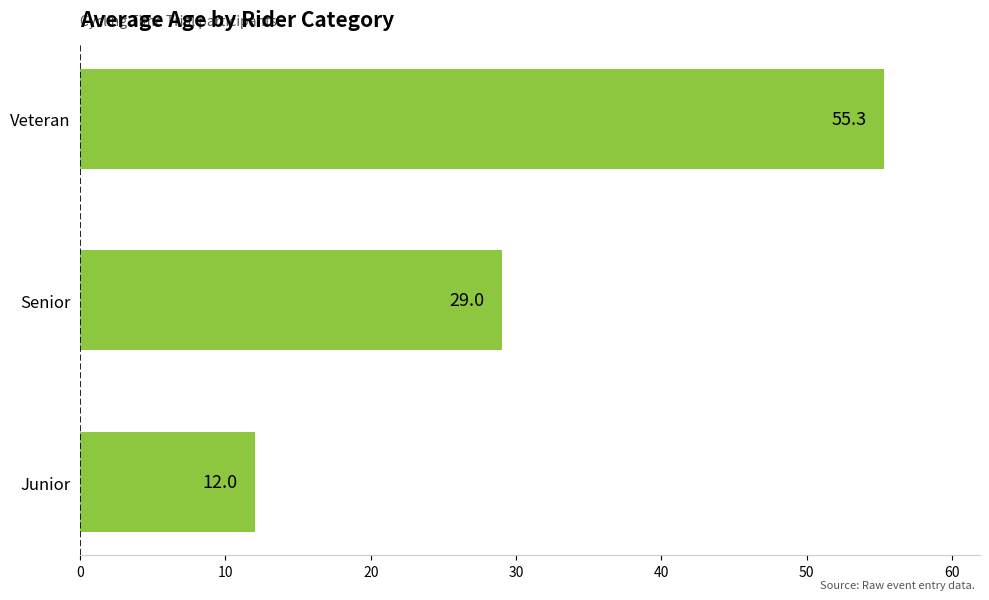

Rank the categories by value from highest to lowest.

Veteran, Senior, Junior